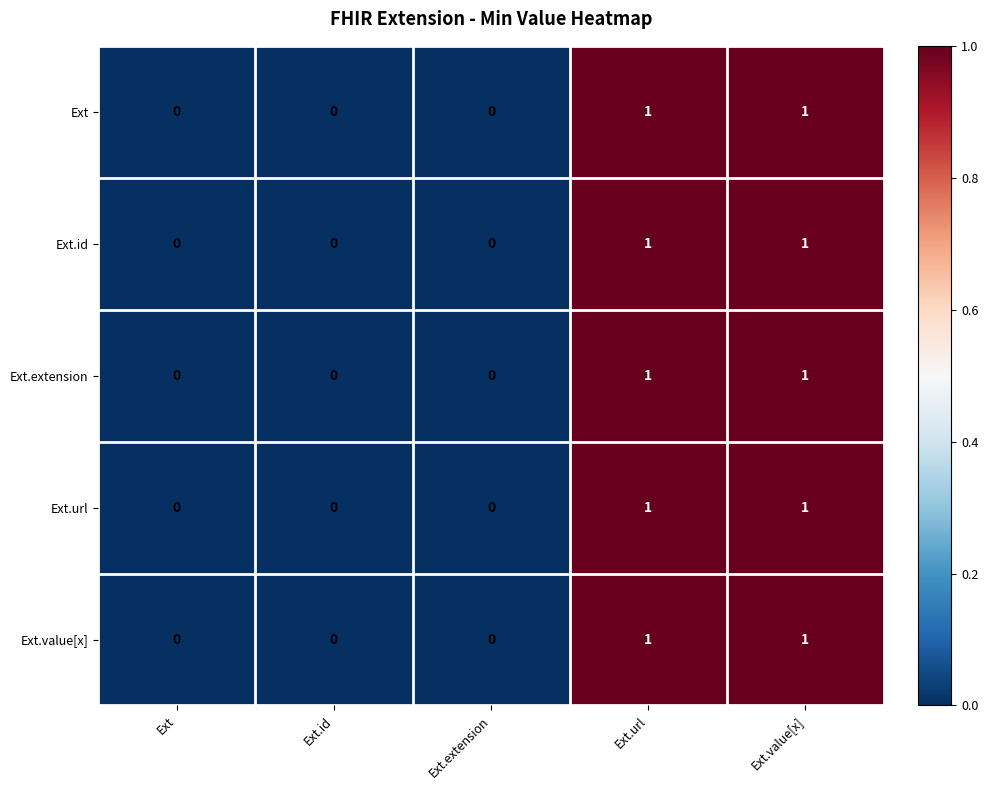

Reading left to right, what are all the values shown in this chart?

Ext: 0	0	0	1	1
Ext.id: 0	0	0	1	1
Ext.extension: 0	0	0	1	1
Ext.url: 0	0	0	1	1
Ext.value[x]: 0	0	0	1	1